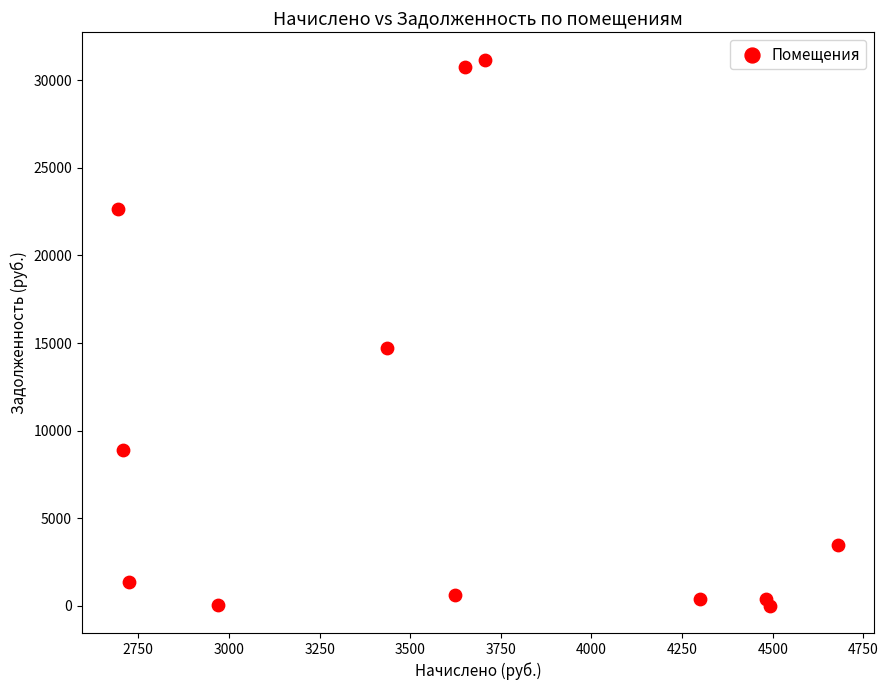

What is the average Y value?

9532.6